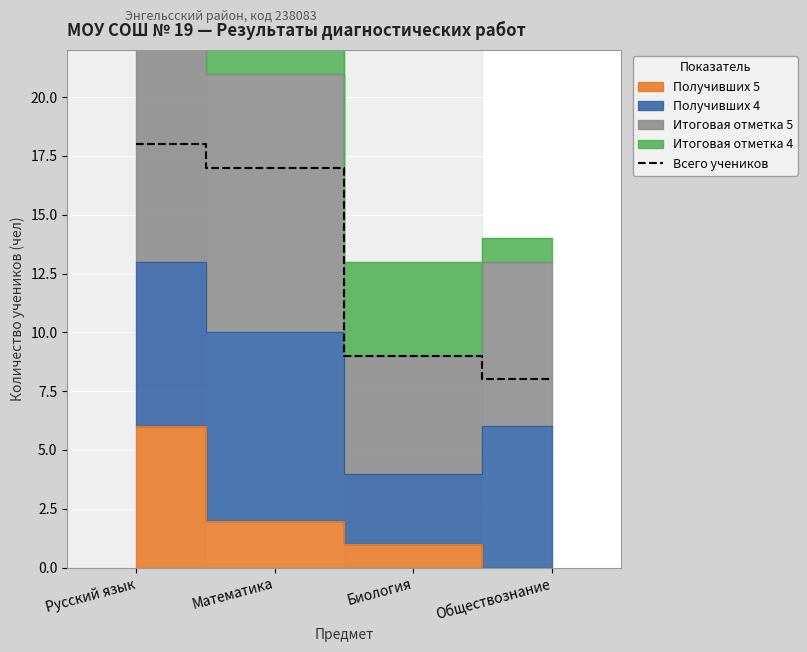

What is the sum of all values?

52